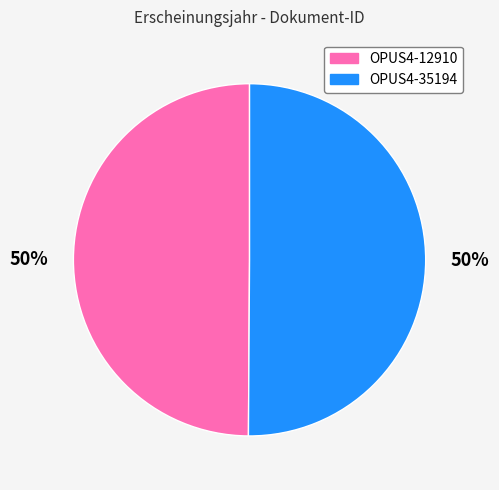

Do OPUS4-12910 and OPUS4-35194 together represent more than half of the pie?

Yes